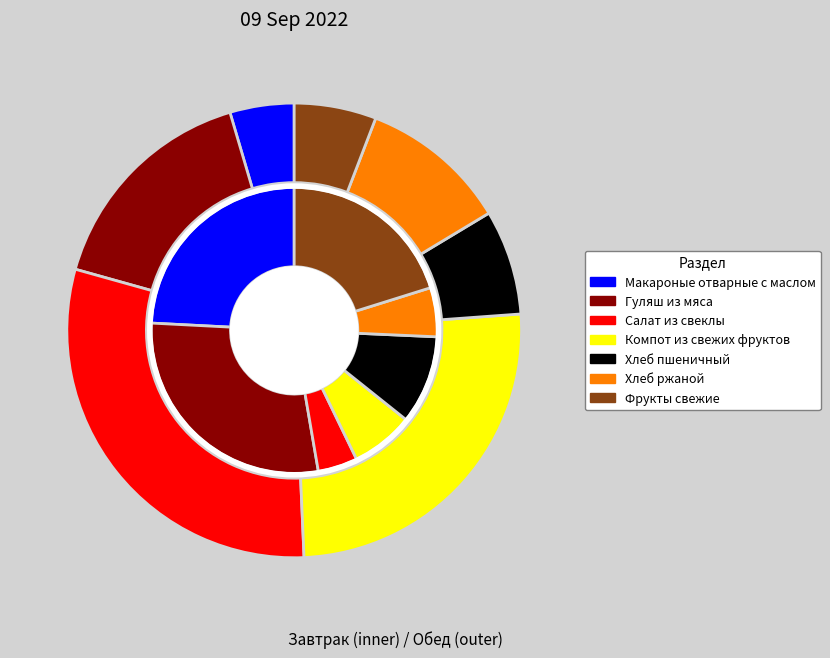

Count the number of slices in the pie.

7